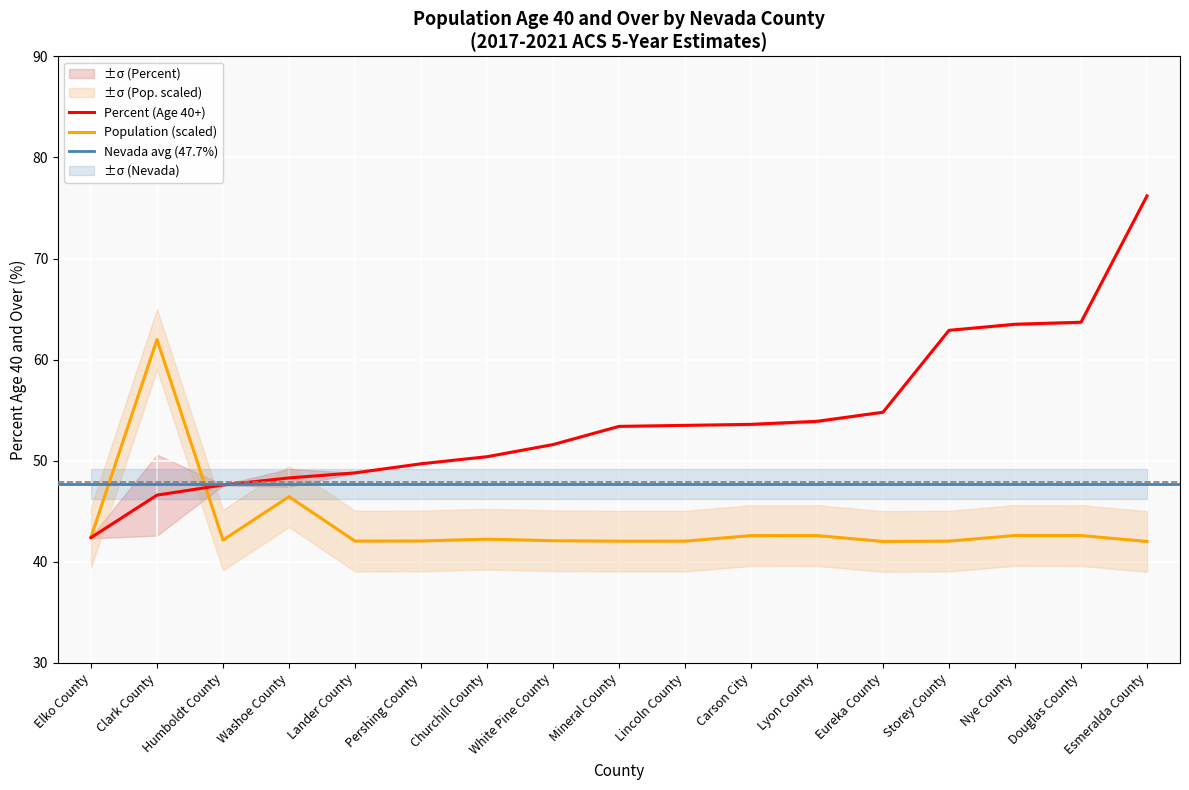

What is the approximate value of Population (scaled) at Storey County?

42.0